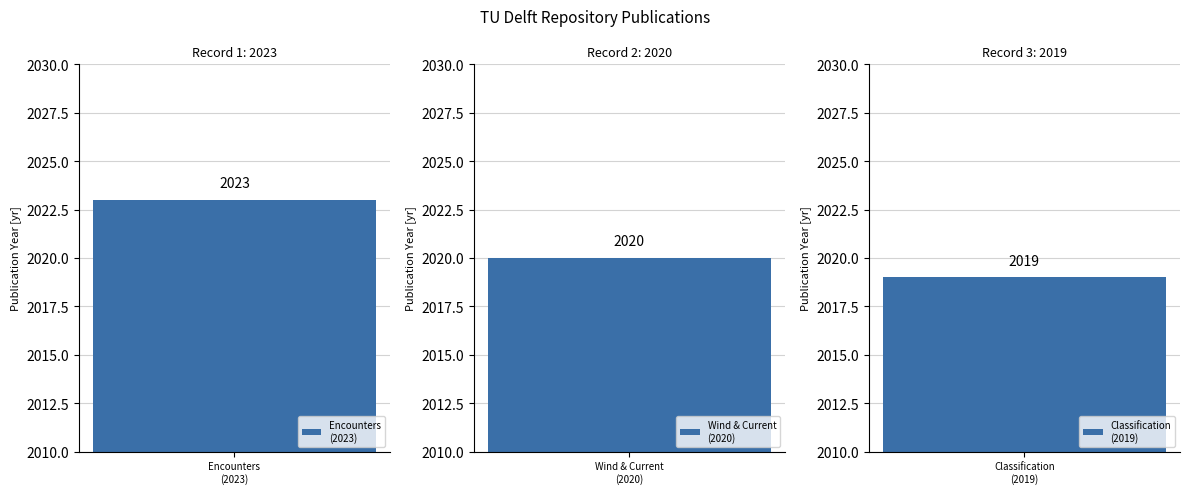

Rank the categories by value from lowest to highest.

Ship classification based
on ship behavior, Impacts of wind and
current on ship behavior, Ship behavior during
encounters in port